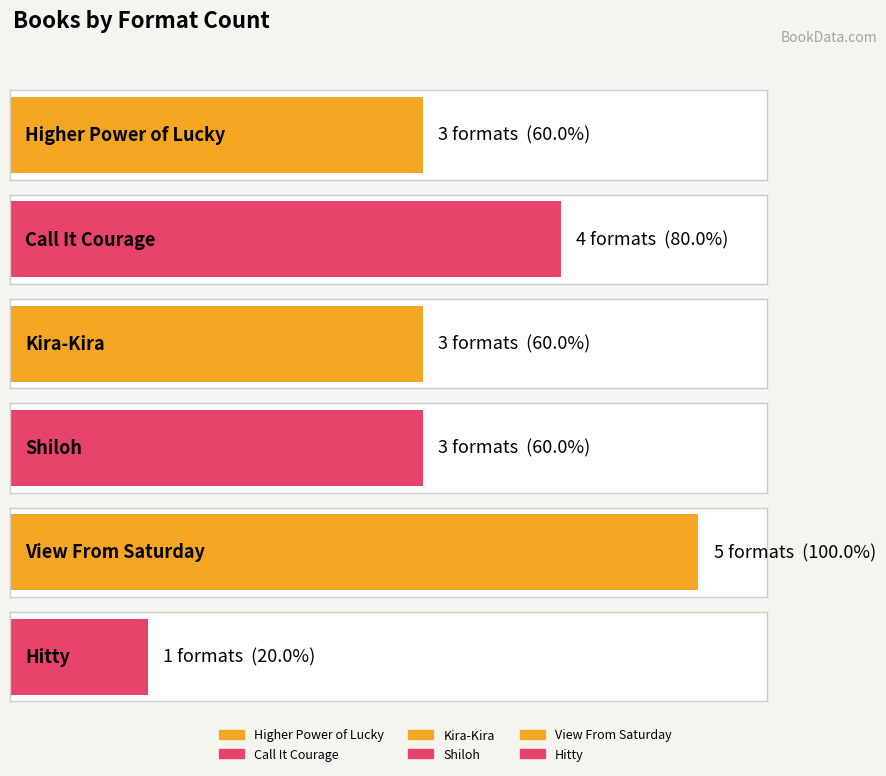

What is the average value?

3